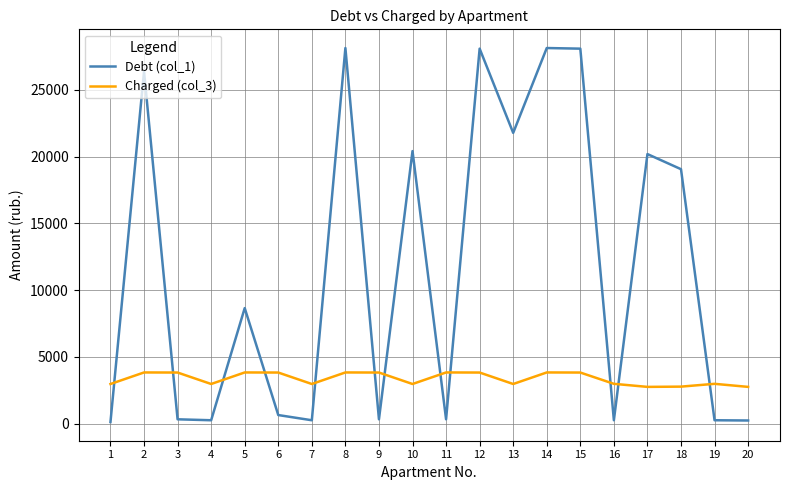

Rank the series by their maximum value, from lowest to highest.

Charged (col_3), Debt (col_1)